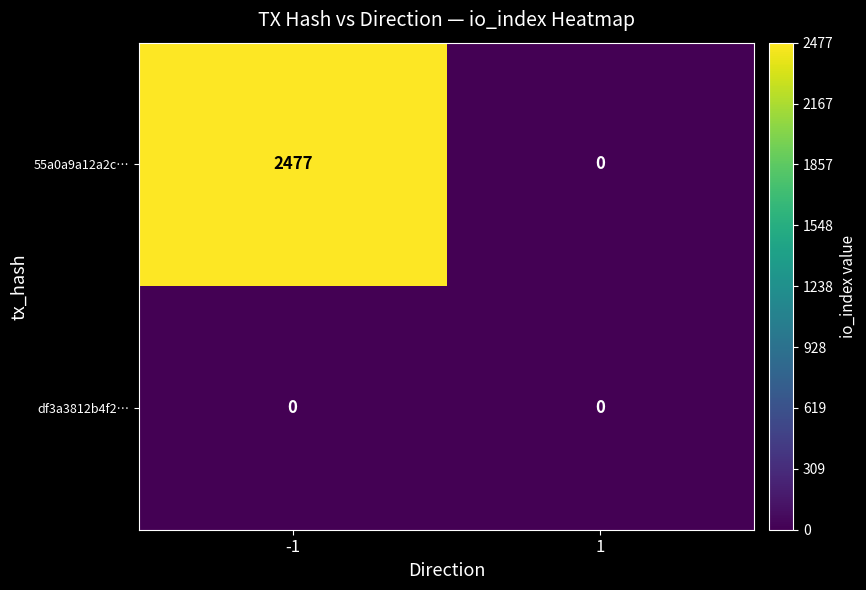

Reading left to right, transcribe all the data shown in this chart.

55a0a9a12a2c…: -1=2477	1=0
df3a3812b4f2…: -1=0	1=0